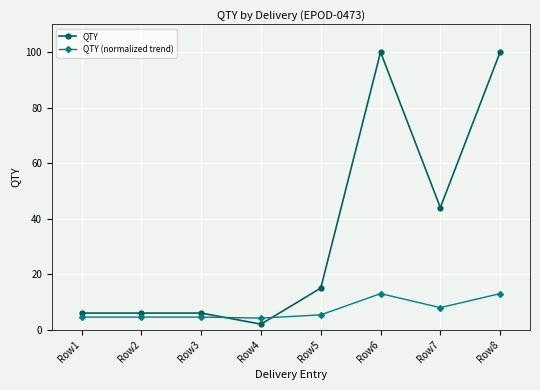

What is the maximum value shown in the chart?

100.0